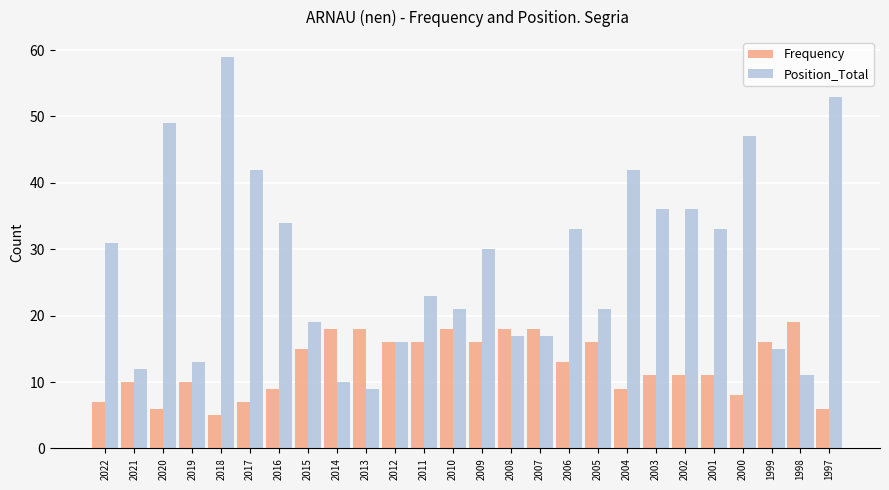

How many series are shown in this chart?

2